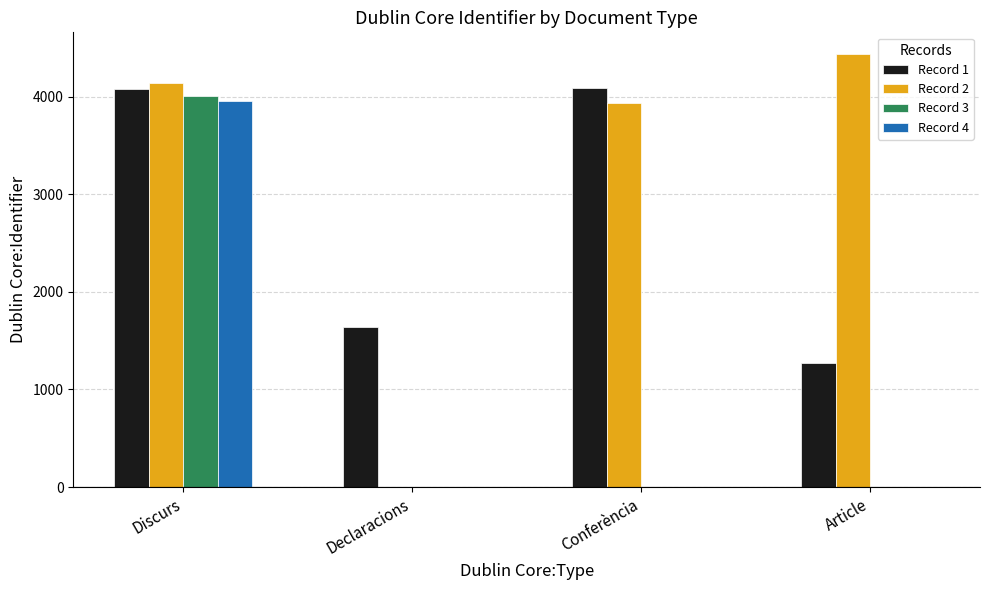

Which series changed the most between Discurs and Conferència?

Record 3